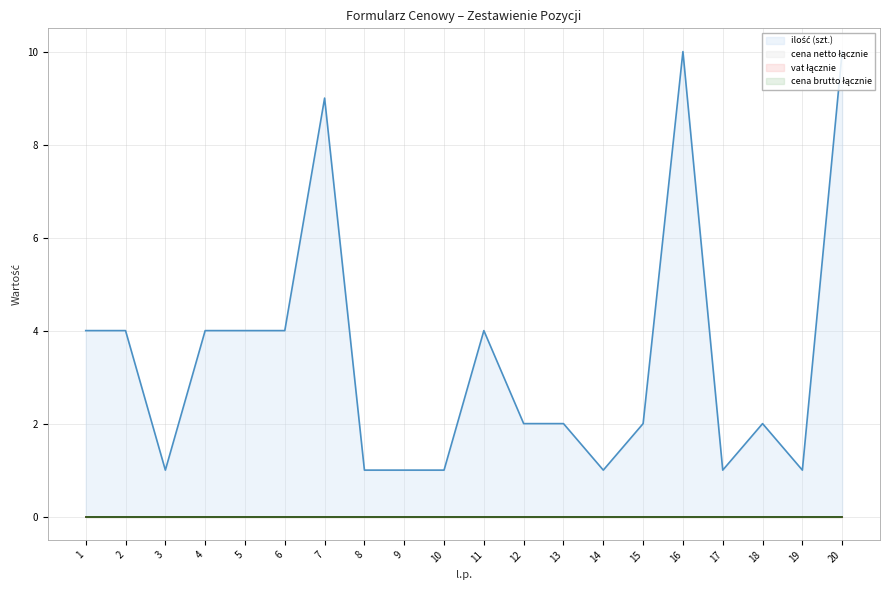

True or false: vat łącznie (line) has a value of 0 at 5.

True